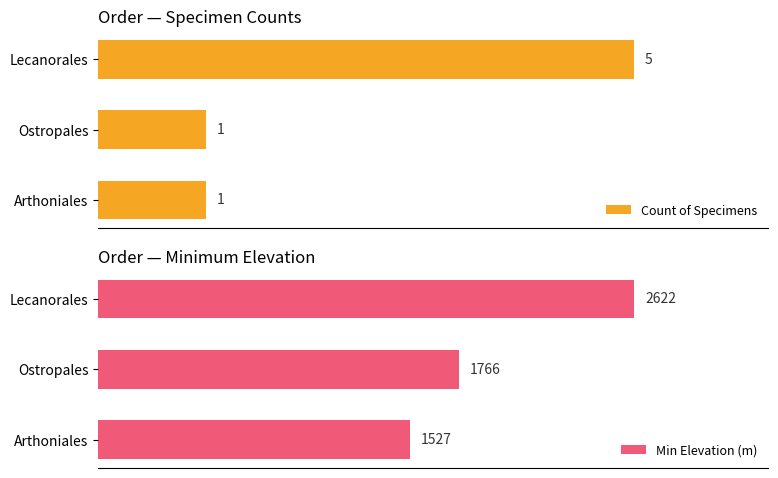

Which category has the highest value in the Min Elevation (m) series?

Lecanorales